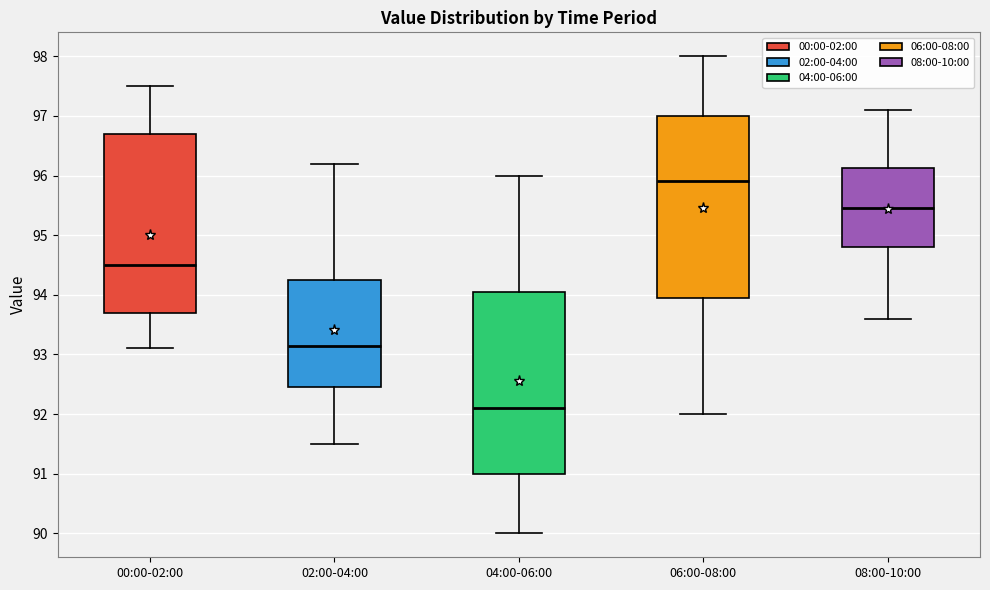

Which box's median line is the lowest?

04:00-06:00